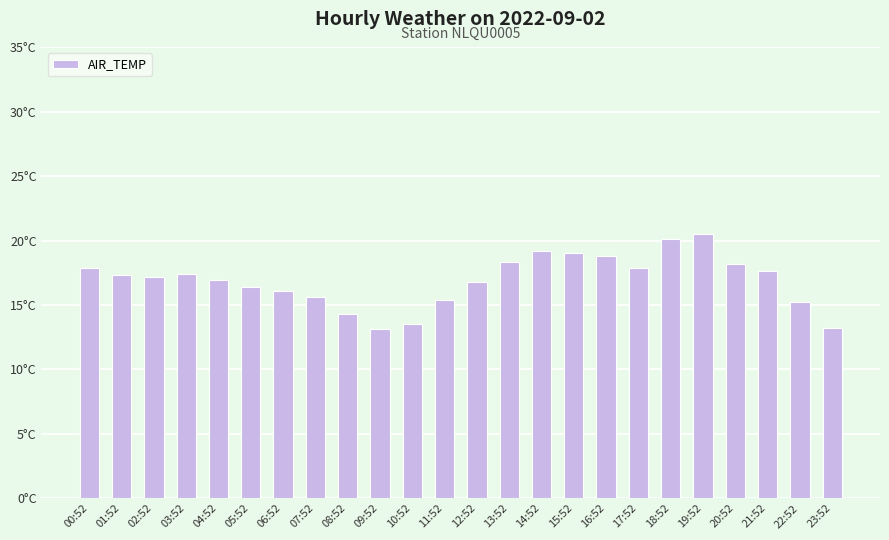

At which label is the value closest to 16?

06:52